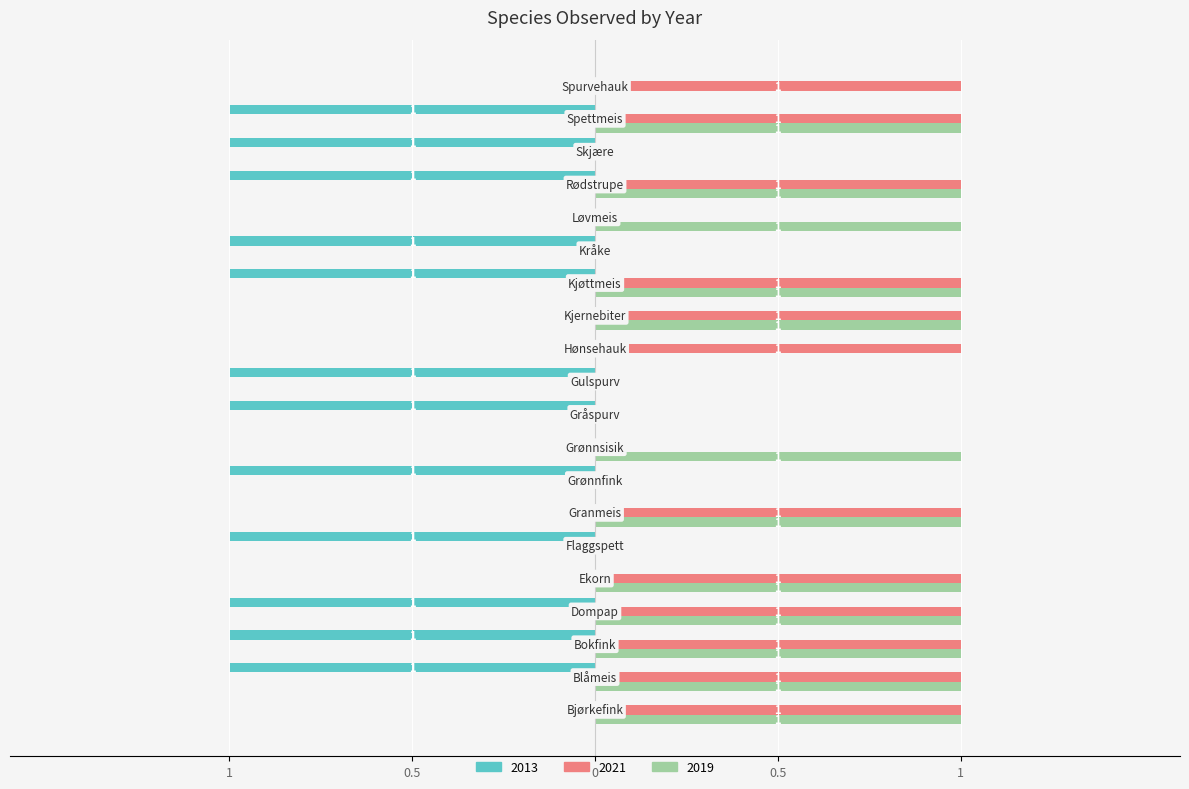

What are all the series names shown in the legend?

2013, 2021, 2019